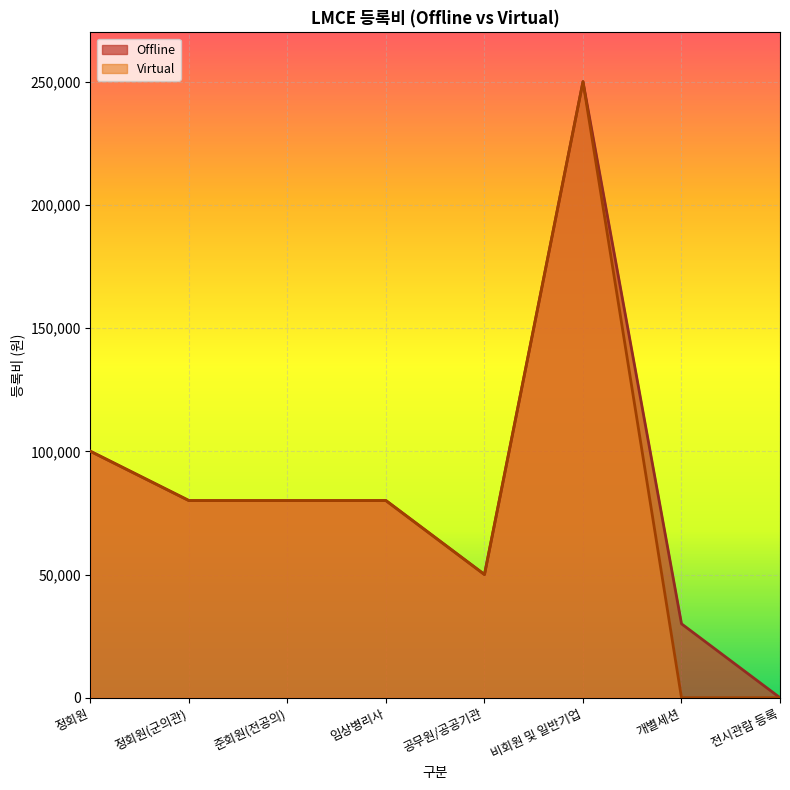

True or false: Virtual has a value of 0 at 개별세션.

True